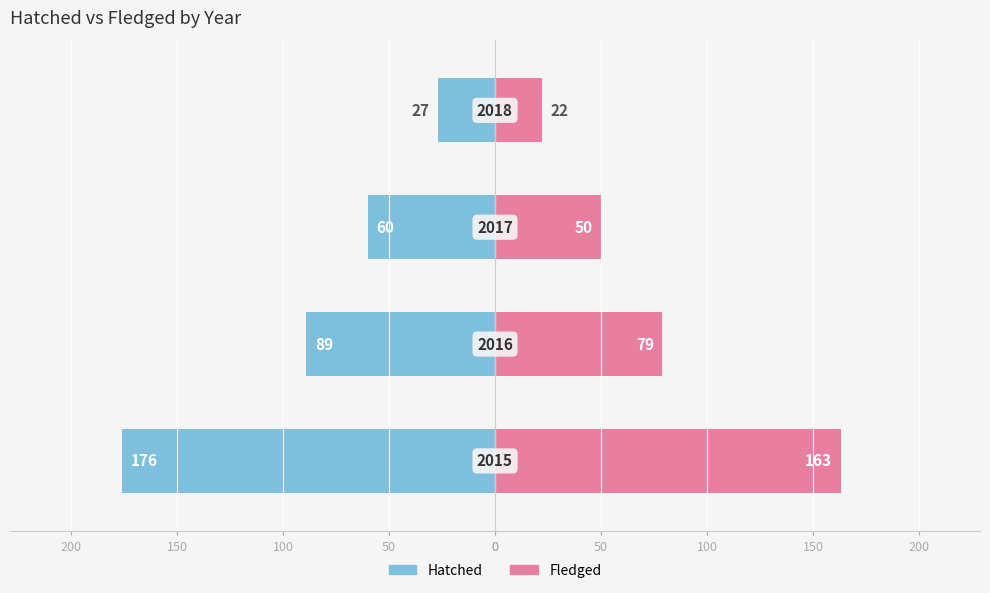

What is the value of the Fledged bar at the 1st from the left?

163